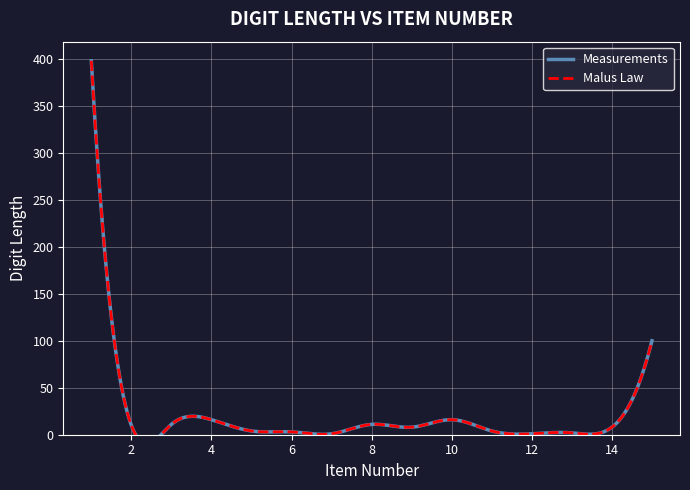

Which has a higher value, 9 or 4?

4